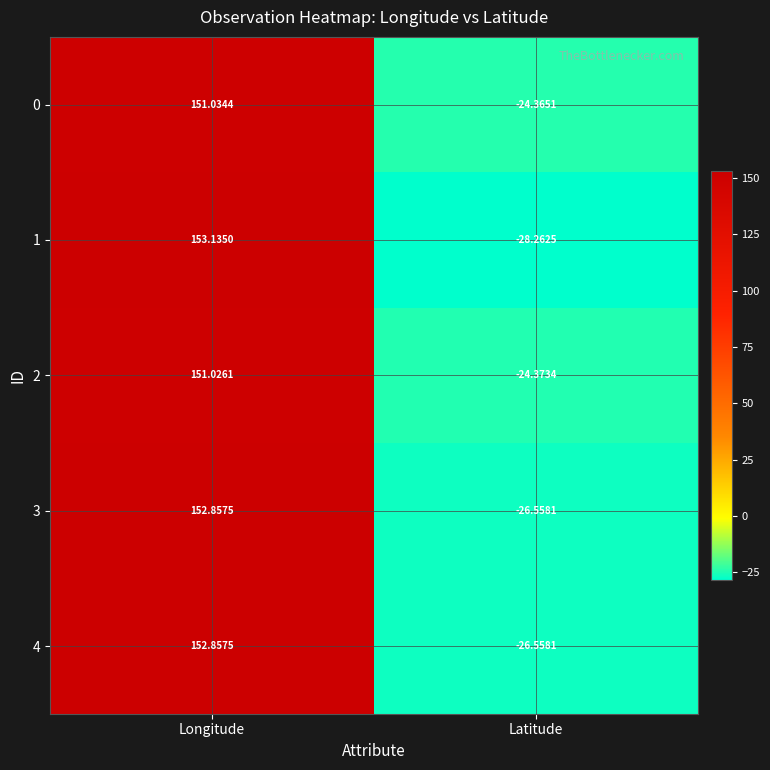

Which label corresponds to the largest value in the chart?

Longitude